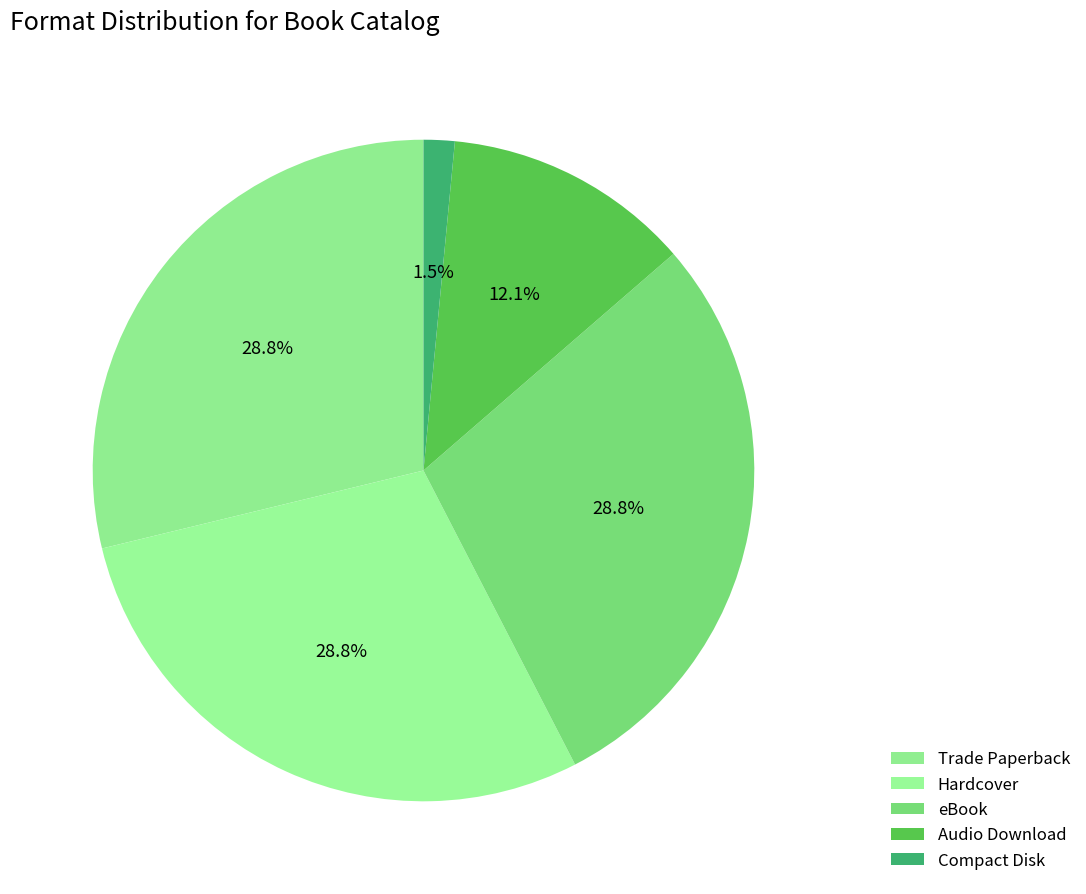

Count the number of slices in the pie.

5